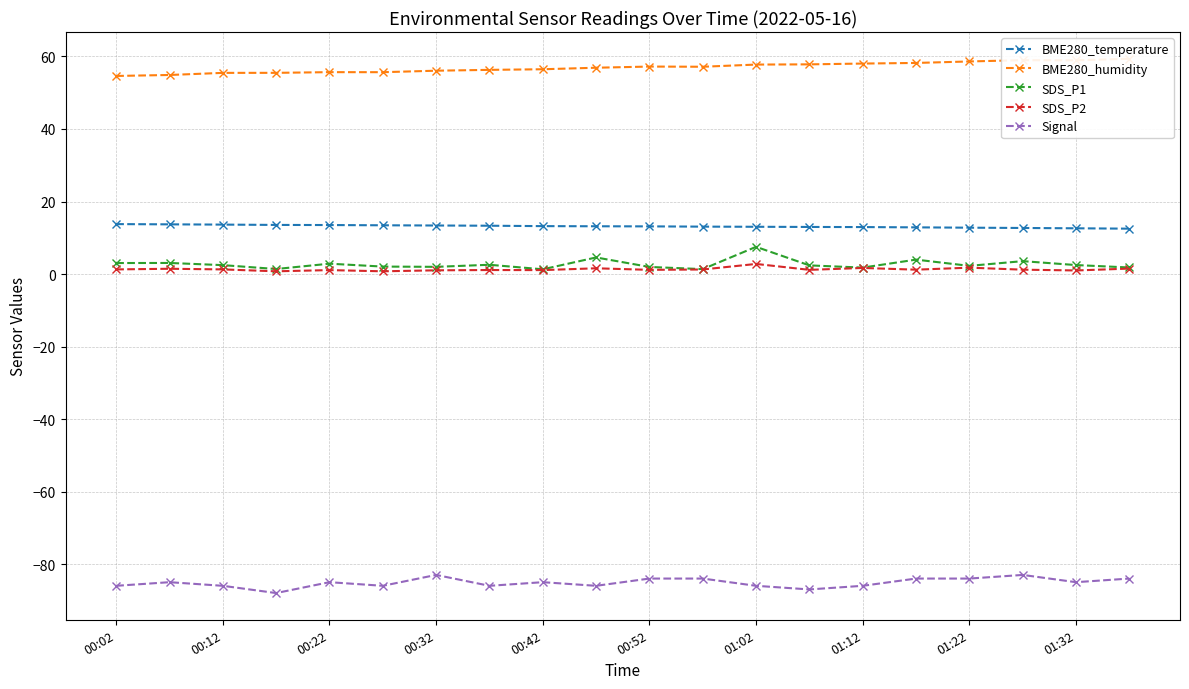

At how many categories does at least one series exceed -69?

20